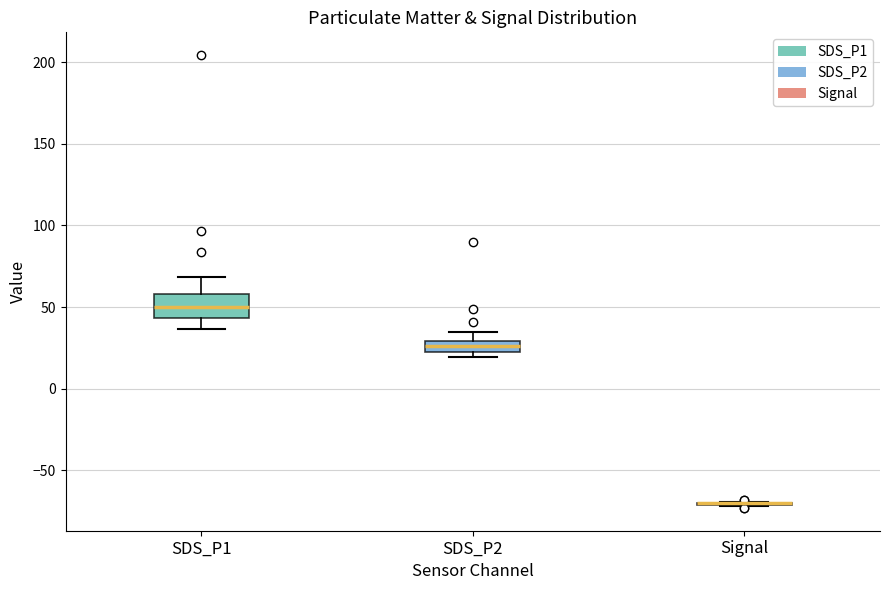

Which box is the tallest, from its lower edge to its upper edge?

SDS_P1